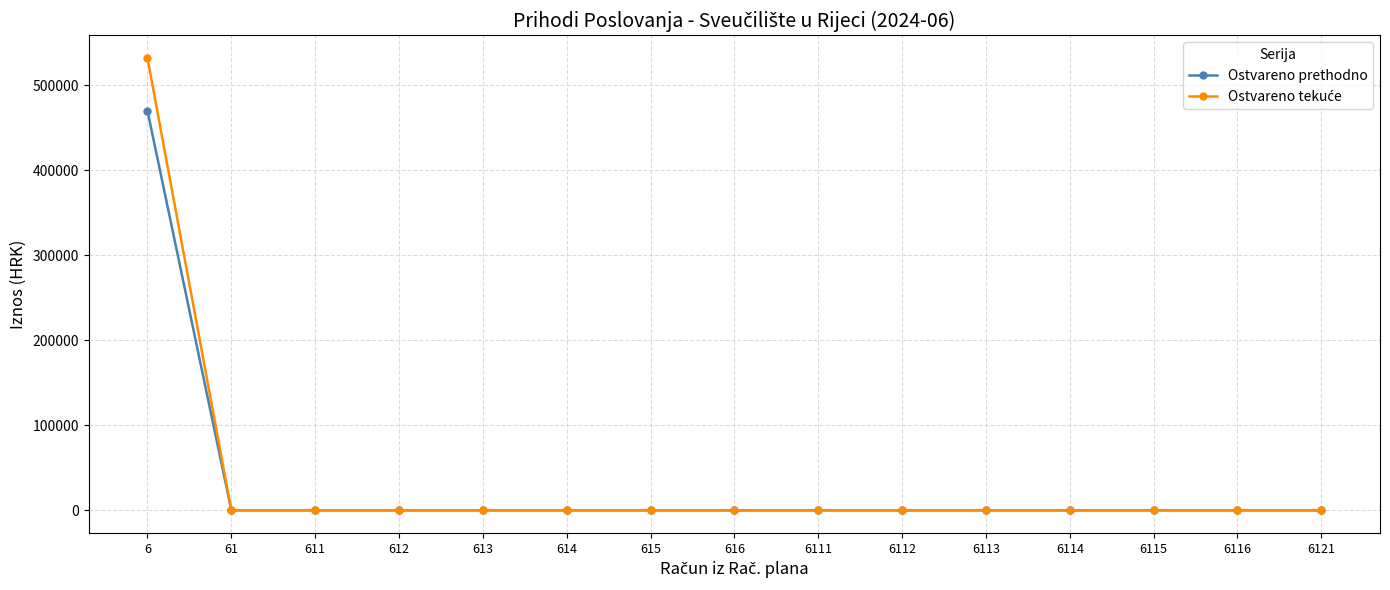

What is the greatest value displayed?

531822.2